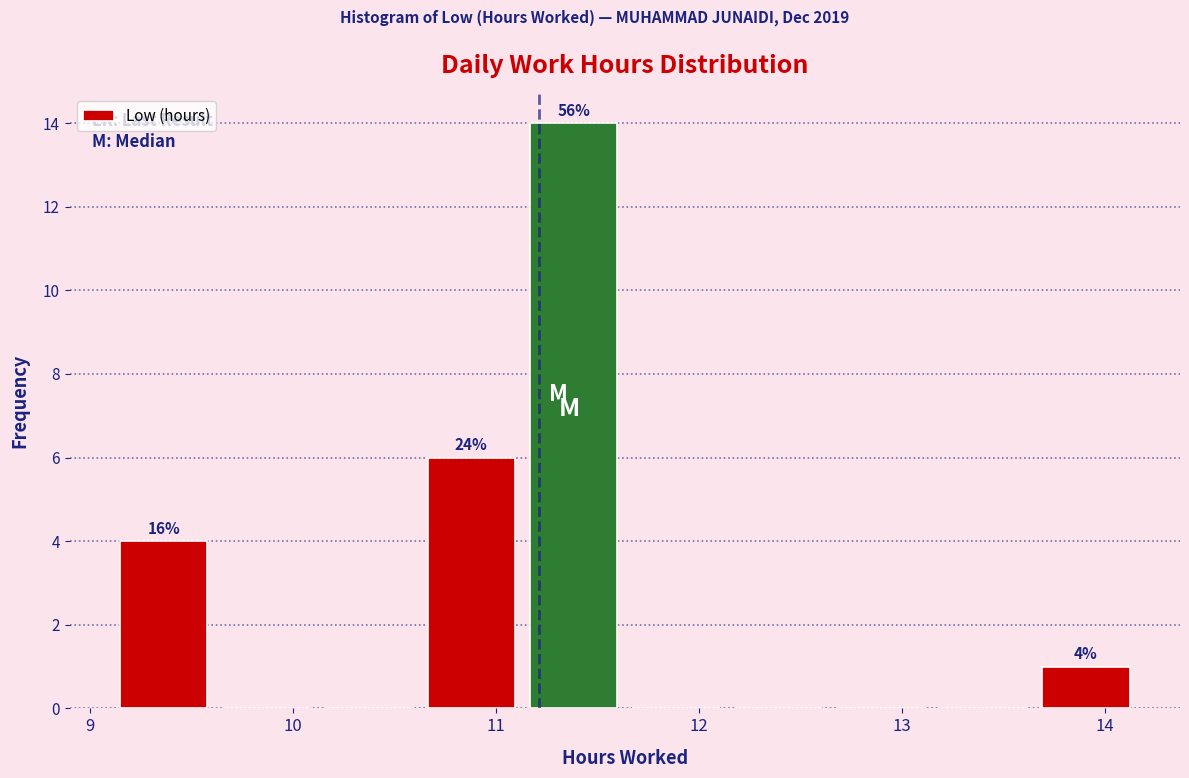

Which range on the x-axis has the tallest bar?

11.1 to 11.6